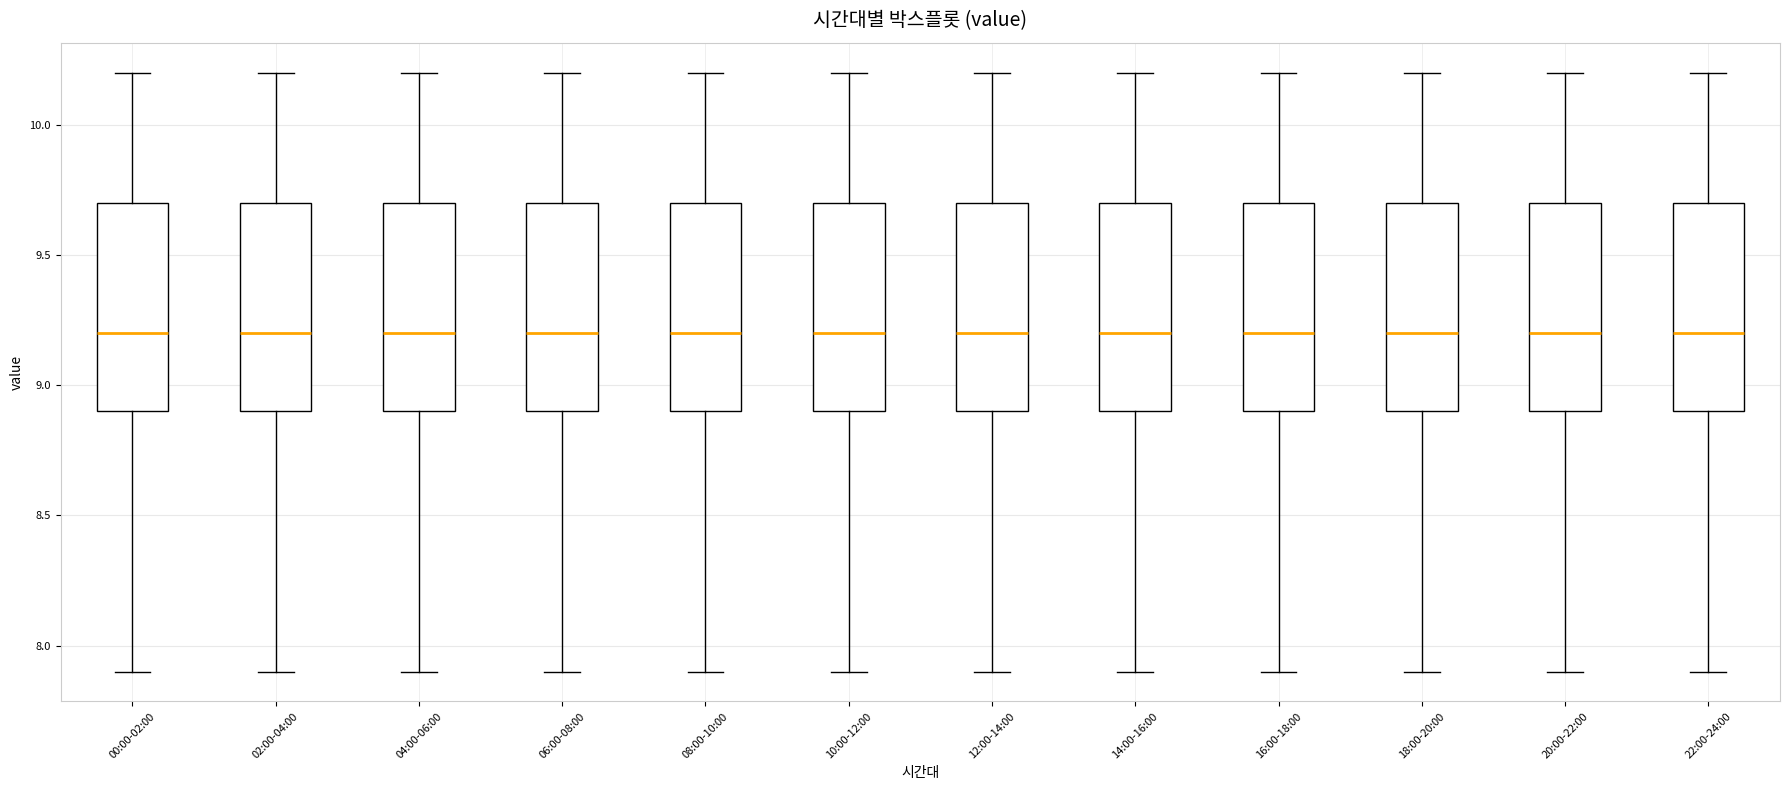

Reading left to right, read every box against the y-axis: the position of its median line, the range the box covers, and the ends of its whiskers. The values are not printed on the chart, so give them approximately, as read against the axis.

00:00-02:00: median 9.2, box 8.9 to 9.7, whiskers 7.9 to 10.2
02:00-04:00: median 9.2, box 8.9 to 9.7, whiskers 7.9 to 10.2
04:00-06:00: median 9.2, box 8.9 to 9.7, whiskers 7.9 to 10.2
06:00-08:00: median 9.2, box 8.9 to 9.7, whiskers 7.9 to 10.2
08:00-10:00: median 9.2, box 8.9 to 9.7, whiskers 7.9 to 10.2
10:00-12:00: median 9.2, box 8.9 to 9.7, whiskers 7.9 to 10.2
12:00-14:00: median 9.2, box 8.9 to 9.7, whiskers 7.9 to 10.2
14:00-16:00: median 9.2, box 8.9 to 9.7, whiskers 7.9 to 10.2
16:00-18:00: median 9.2, box 8.9 to 9.7, whiskers 7.9 to 10.2
18:00-20:00: median 9.2, box 8.9 to 9.7, whiskers 7.9 to 10.2
20:00-22:00: median 9.2, box 8.9 to 9.7, whiskers 7.9 to 10.2
22:00-24:00: median 9.2, box 8.9 to 9.7, whiskers 7.9 to 10.2